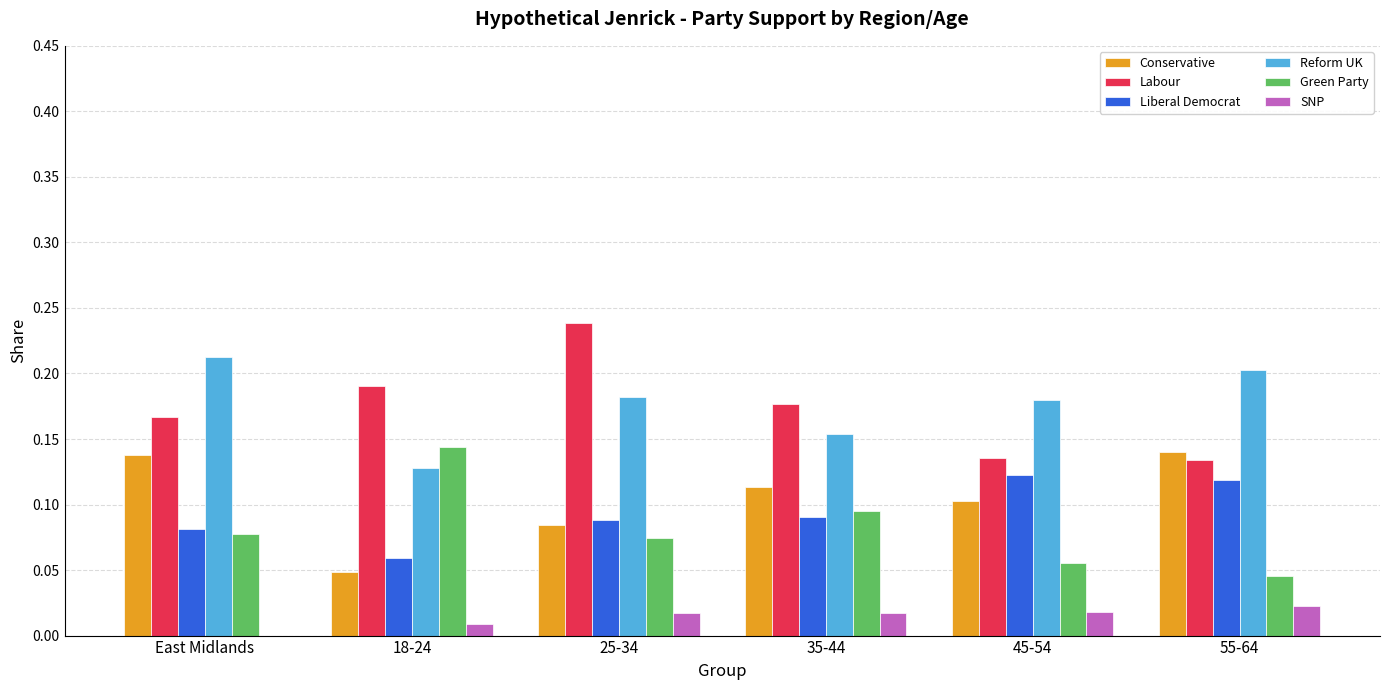

The Conservative series shows 0.2 at East Midlands. True or false?

False